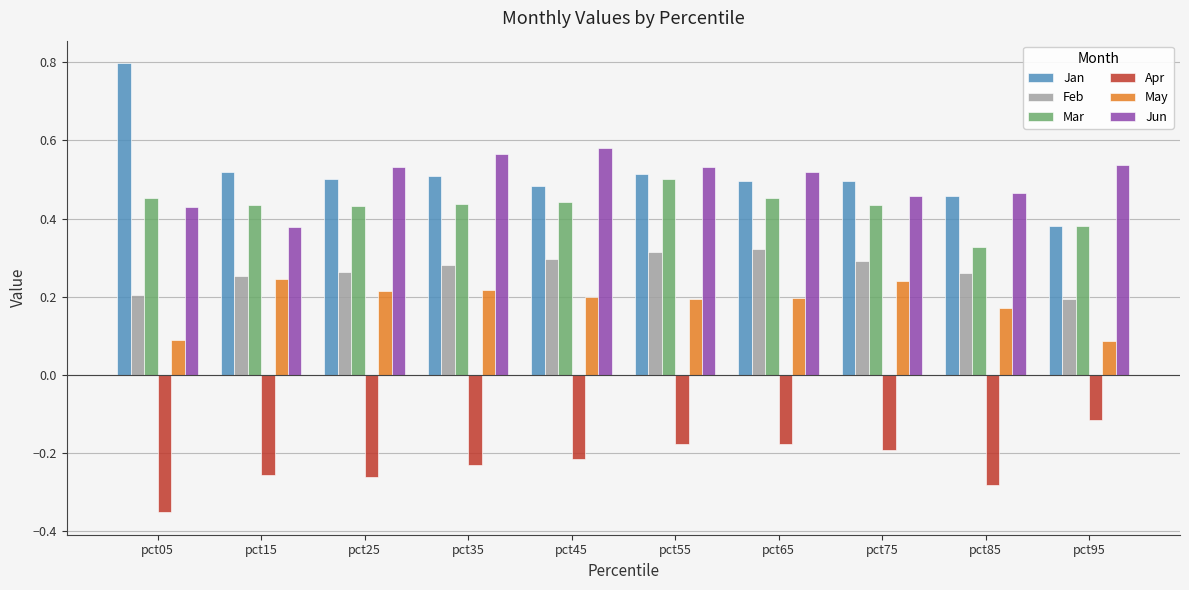

Count the Feb values in the range 0 to 1.

10